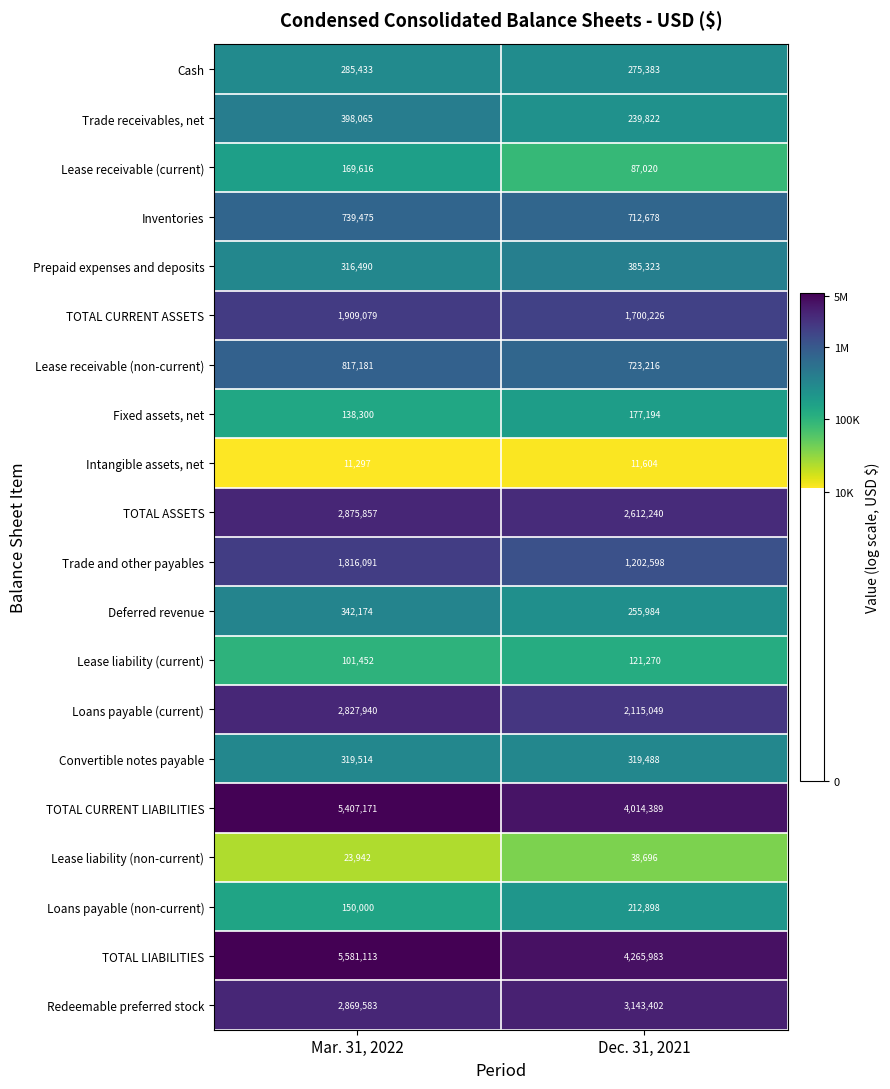

What is the sum of the Deferred revenue values at Mar. 31, 2022 and Dec. 31, 2021?

598158